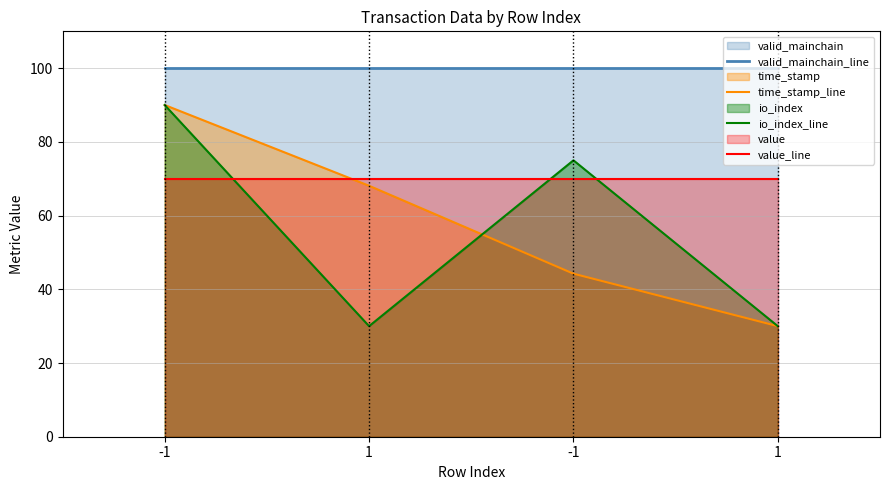

The value of value_line at -1 is 98.7. True or false?

False